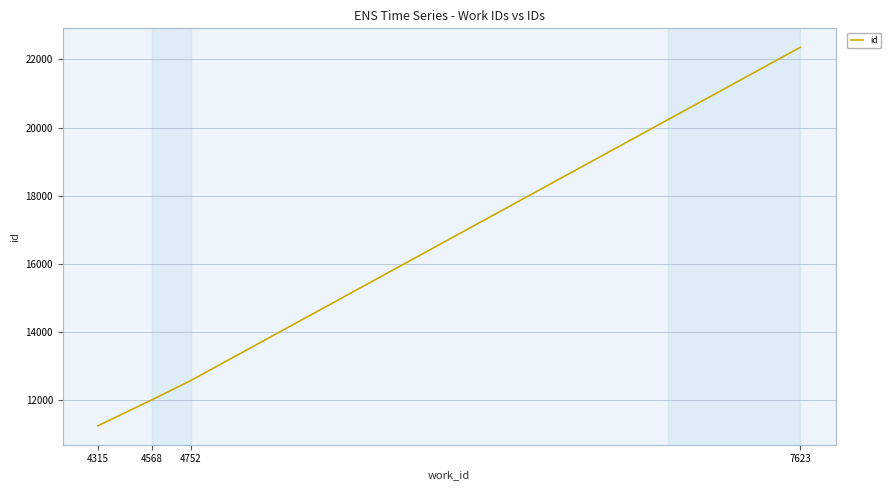

Rank the categories by value from lowest to highest.

4315, 4568, 4752, 7623